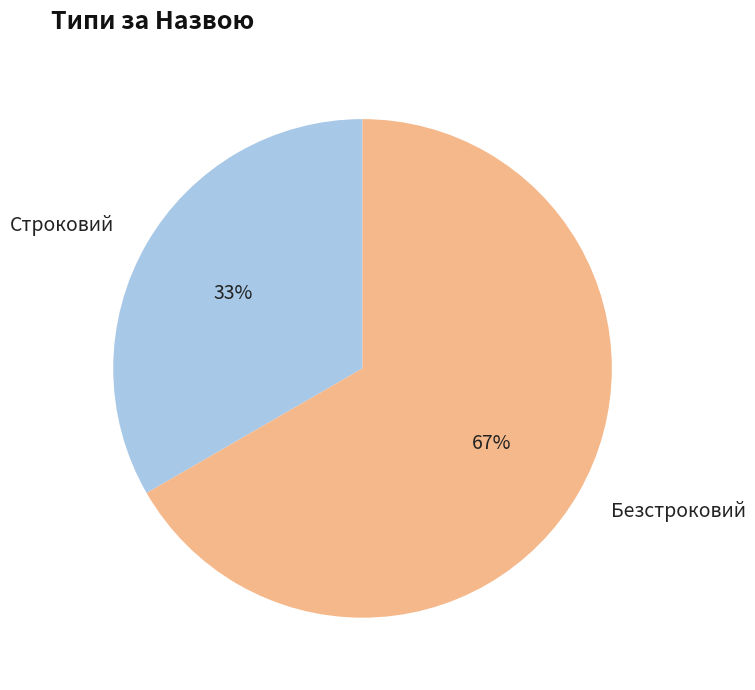

To the nearest percent, what is the combined percentage of Строковий and Безстроковий?

100%